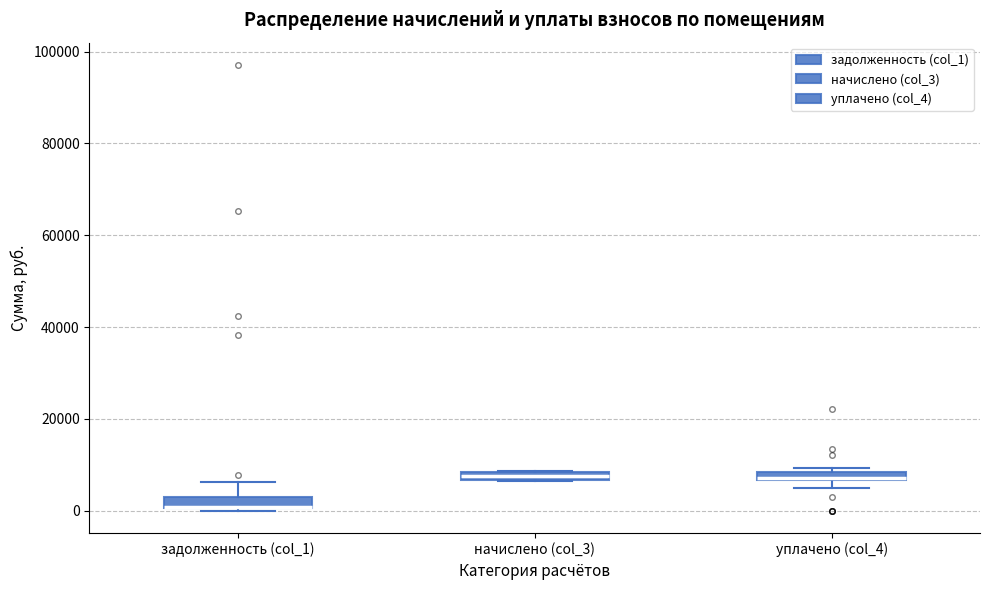

Where is the lower edge of the box for уплачено (col_4) on the y-axis? The values are not printed on the chart, so give them approximately, as read against the axis.

6000